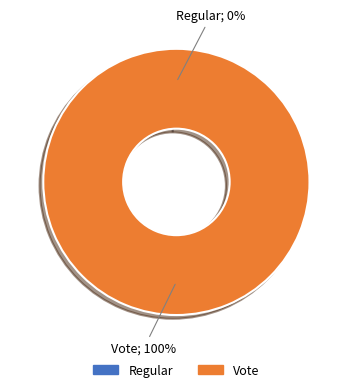

Does any single category account for the majority?

Yes